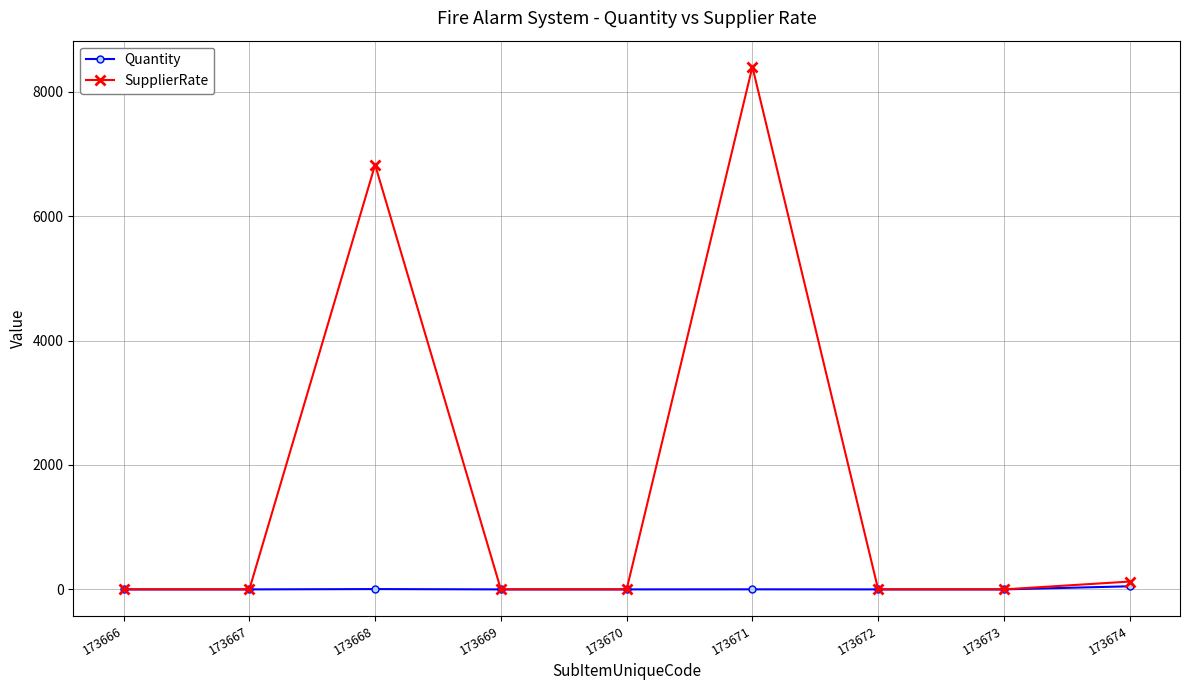

Which series has the largest total across all categories?

SupplierRate